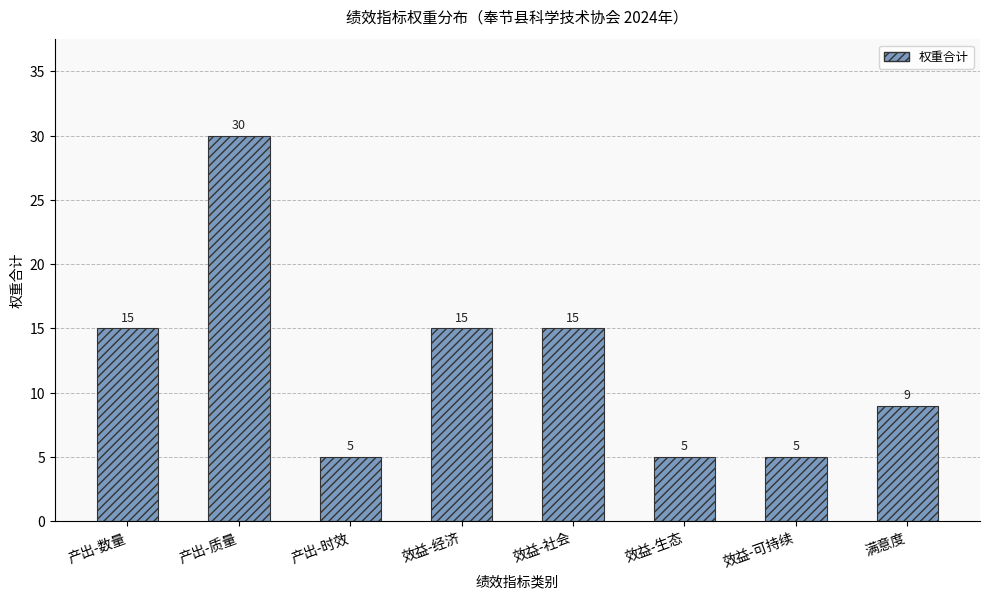

What is the label of the 5th bar from the left?

效益-社会